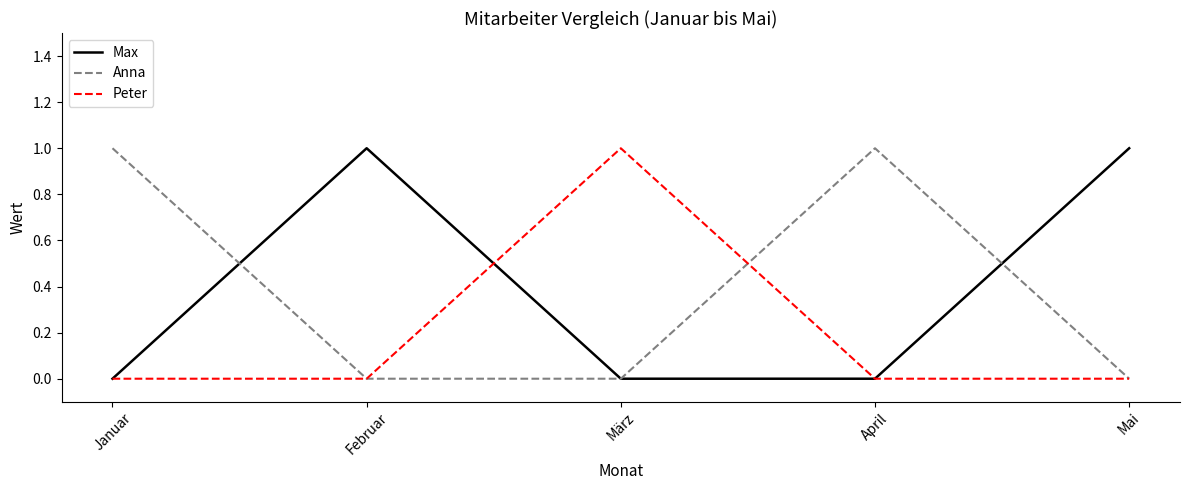

Is it true that Anna equals 0 at Mai?

True